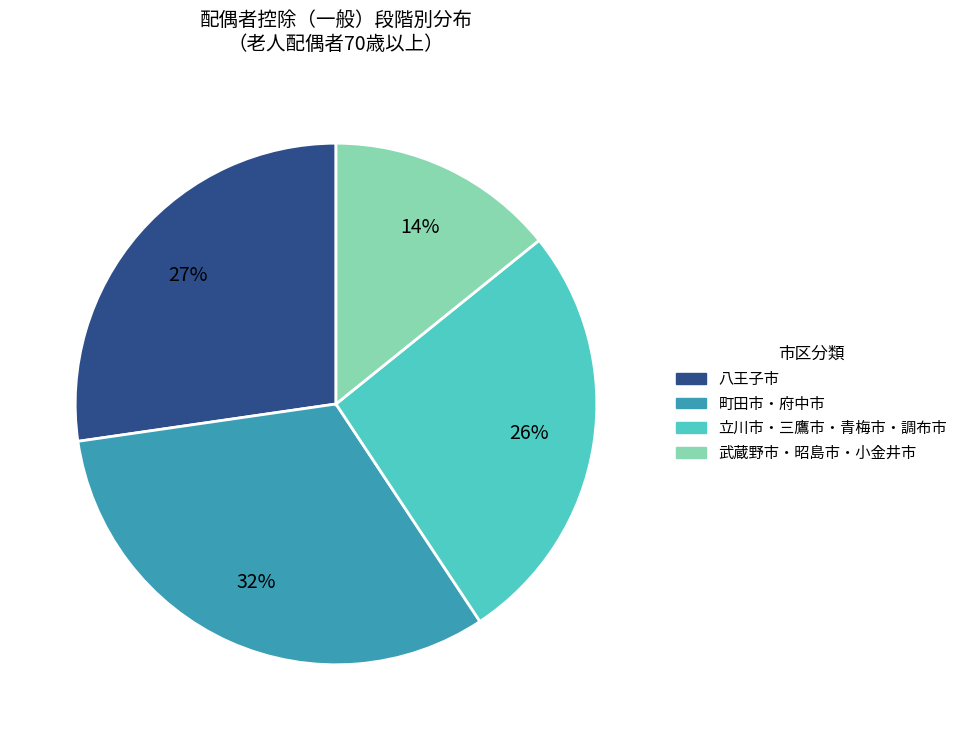

Is there a majority slice in this chart?

No